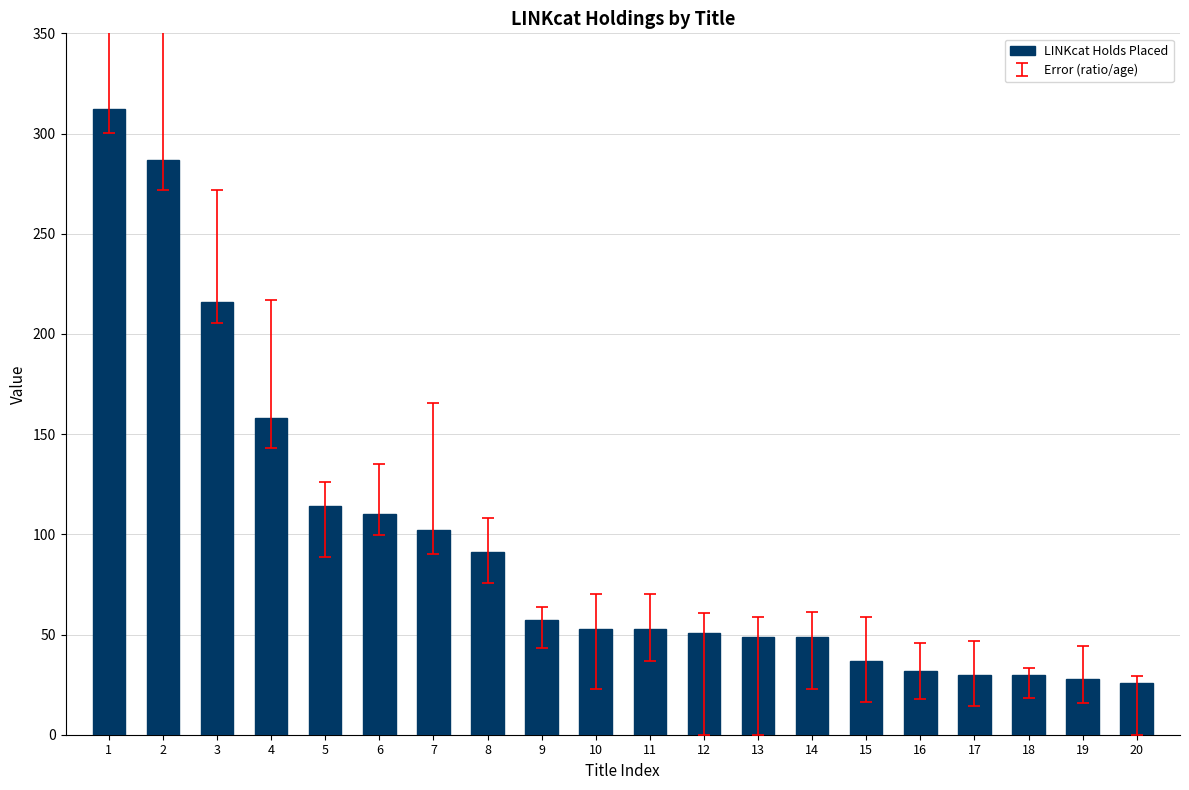

How many data points are less than 53?

9